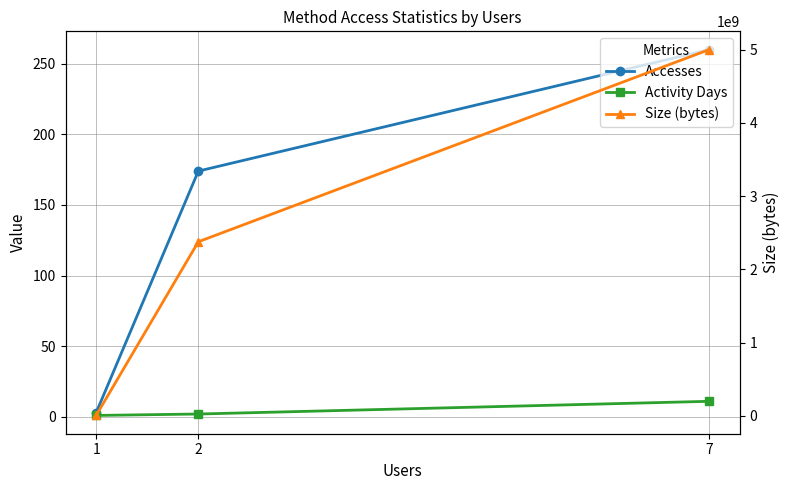

What is the average value of the Accesses series?

146